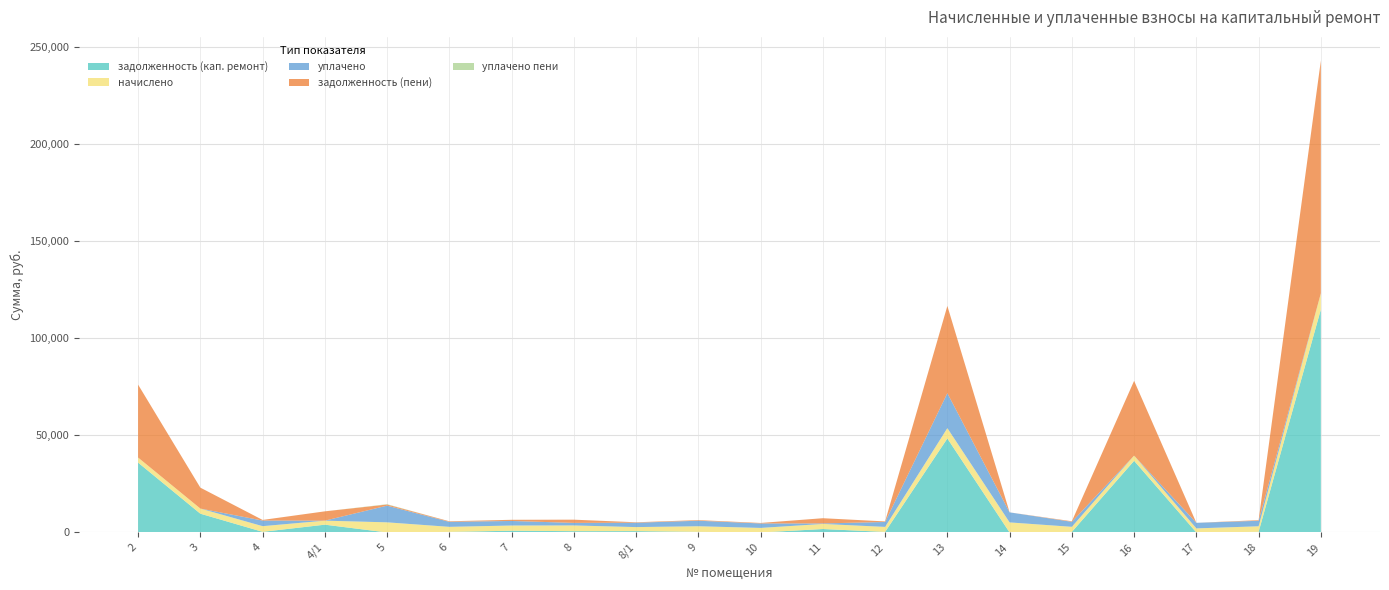

Reading right to left, what are all the values shown in this chart?

задолженность (кап. ремонт): 114806.0	318.2	0.0	36886.7	289.9	0.0	48390.9	285.7	1766.5	0.0	319.9	690.5	662.1	895.1	289.1	0.0	4005.4	324.0	9656.6	35953.9
начислено: 8306.6	2863.9	2091.7	2668.9	2608.9	5172.9	5307.8	2571.5	2623.9	2331.5	2878.8	2069.2	2946.3	2676.4	2601.4	5210.5	2069.2	2916.4	2646.4	2601.4
уплачено: 0.0	2825.3	2860.2	0.0	2573.8	5172.9	18000.0	2536.8	256.2	2300.1	2840.1	2243.3	1314.9	2343.0	2566.4	8591.0	0.0	2877.1	0.0	0.0
задолженность (пени): 119824.3	318.2	0.0	38499.1	289.9	0.0	44895.6	285.7	2683.3	259.1	319.9	229.9	1657.2	597.0	289.1	576.9	4791.8	324.0	10762.5	37525.5
уплачено пени: 0.0	0.0	6.1	0.0	0.0	0.0	0.0	0.0	0.0	0.0	0.0	3.7	0.0	12.1	0.0	166.5	0.0	0.0	0.0	0.0